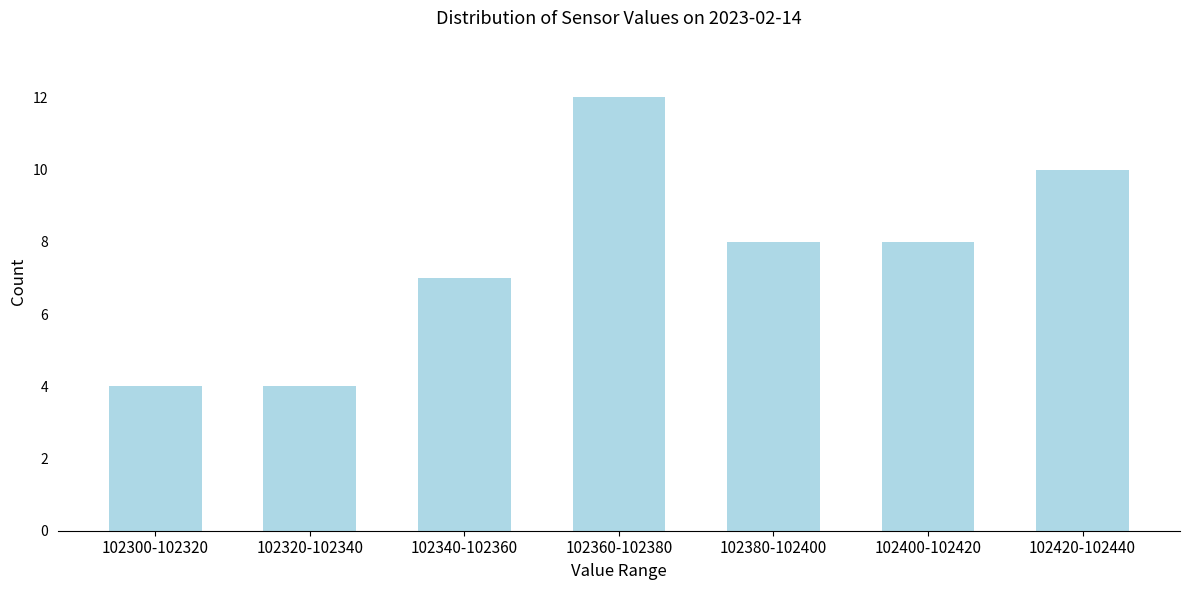

Reading left to right, extract all data points from this chart.

4	4	7	12	8	8	10